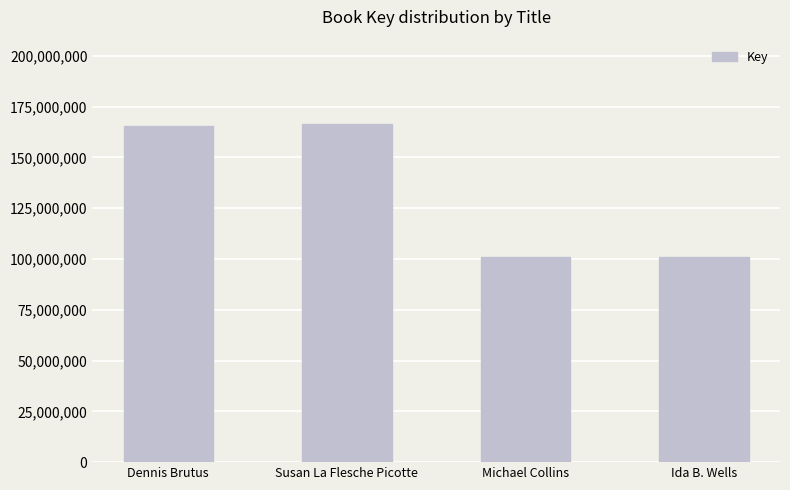

What is the greatest value displayed?

166408196